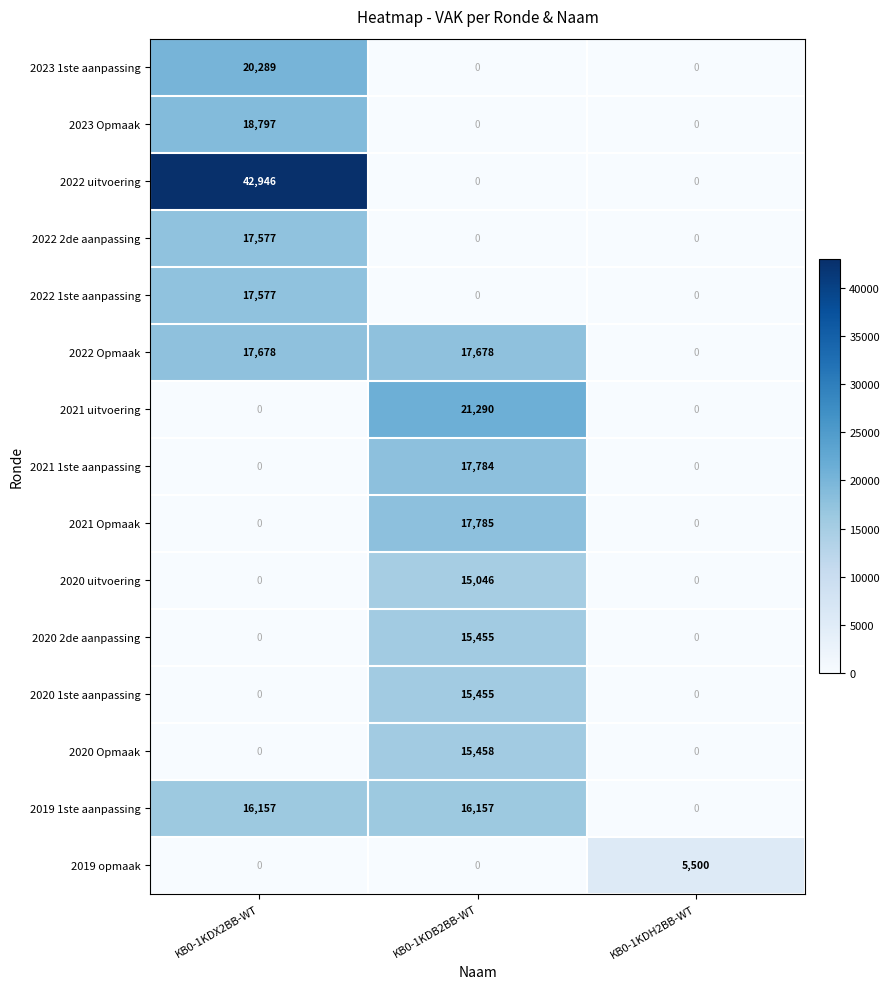

Is it true that 2019 opmaak equals 0 at KB0-1KDX2BB-WT?

True